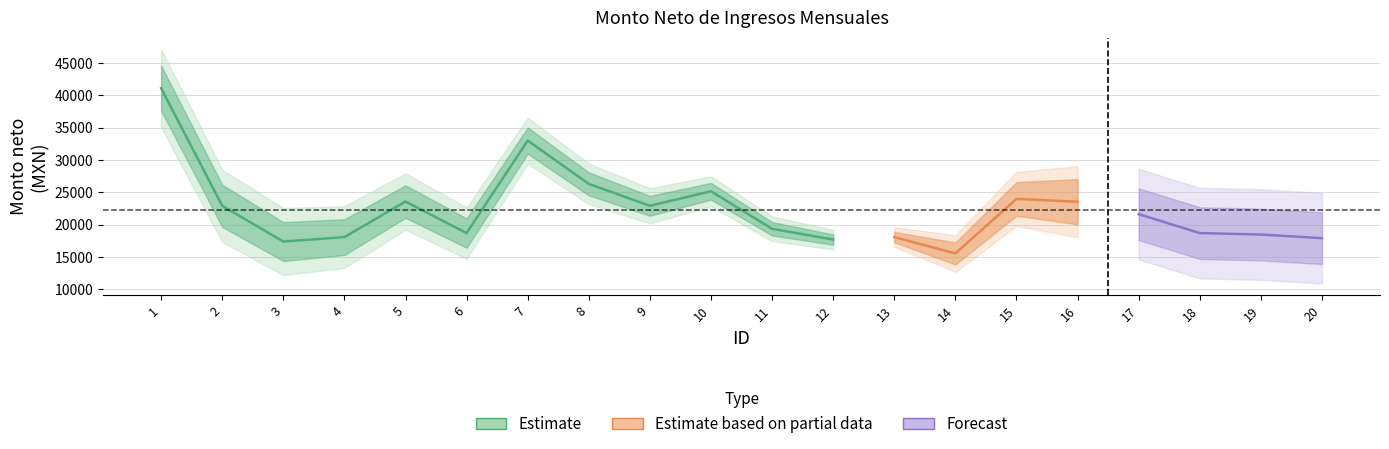

Reading right to left, what are all the values shown in this chart?

17923.9	18480.9	18706.8	21636.7	23554.5	23992.6	15558.6	18088.3	17703.8	19373.7	25173.1	22924.4	26317.0	33009.2	18706.8	23584.4	18088.3	17398.1	22924.4	41105.3